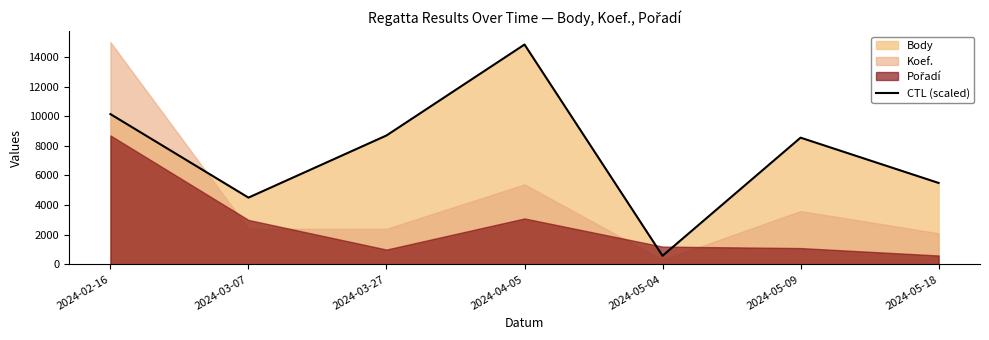

At which category does the data reach its first local peak?

2024-04-05